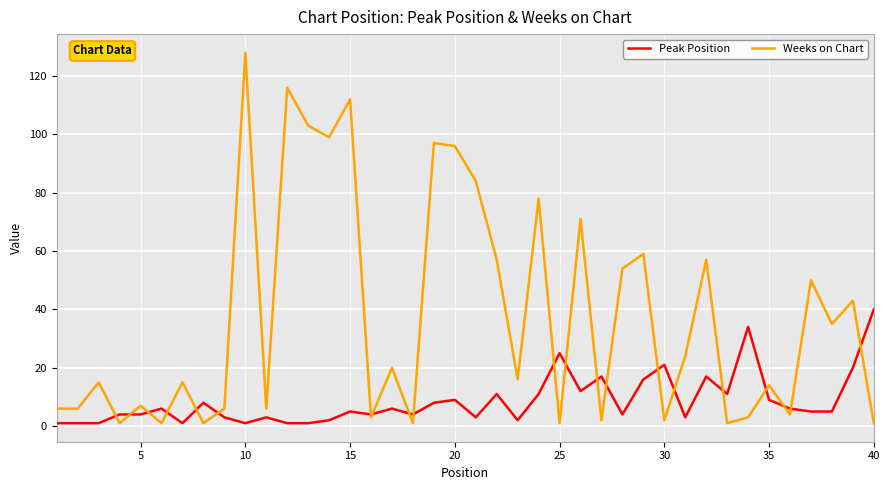

Rank the series by their average value, from lowest to highest.

Peak Position, Weeks on Chart